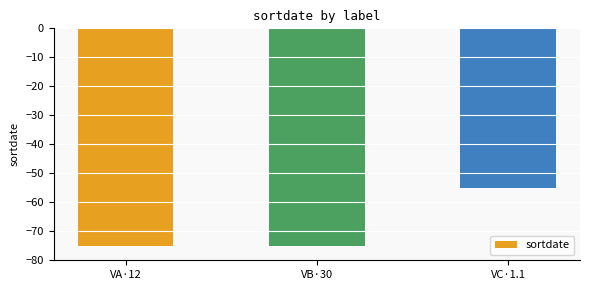

What is the change in value from VA·12 to VC·1.1?

+20